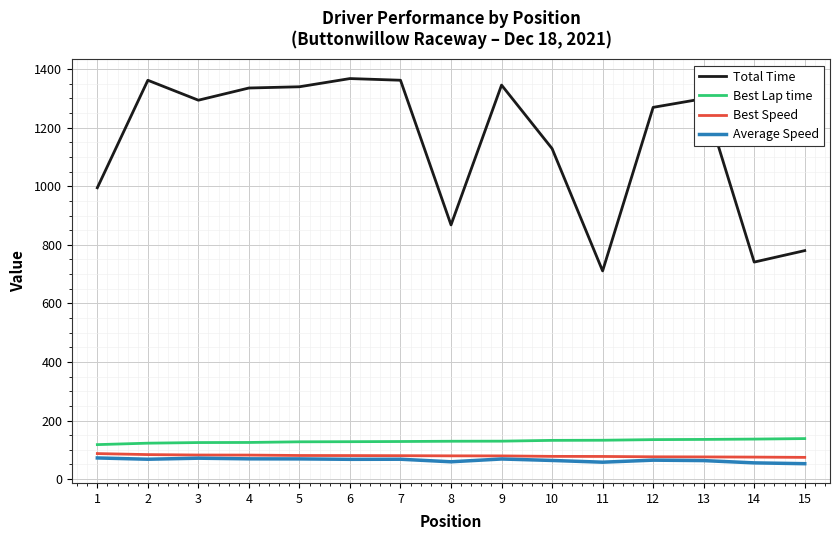

True or false: Total Time and Best Lap time cross at least once.

False